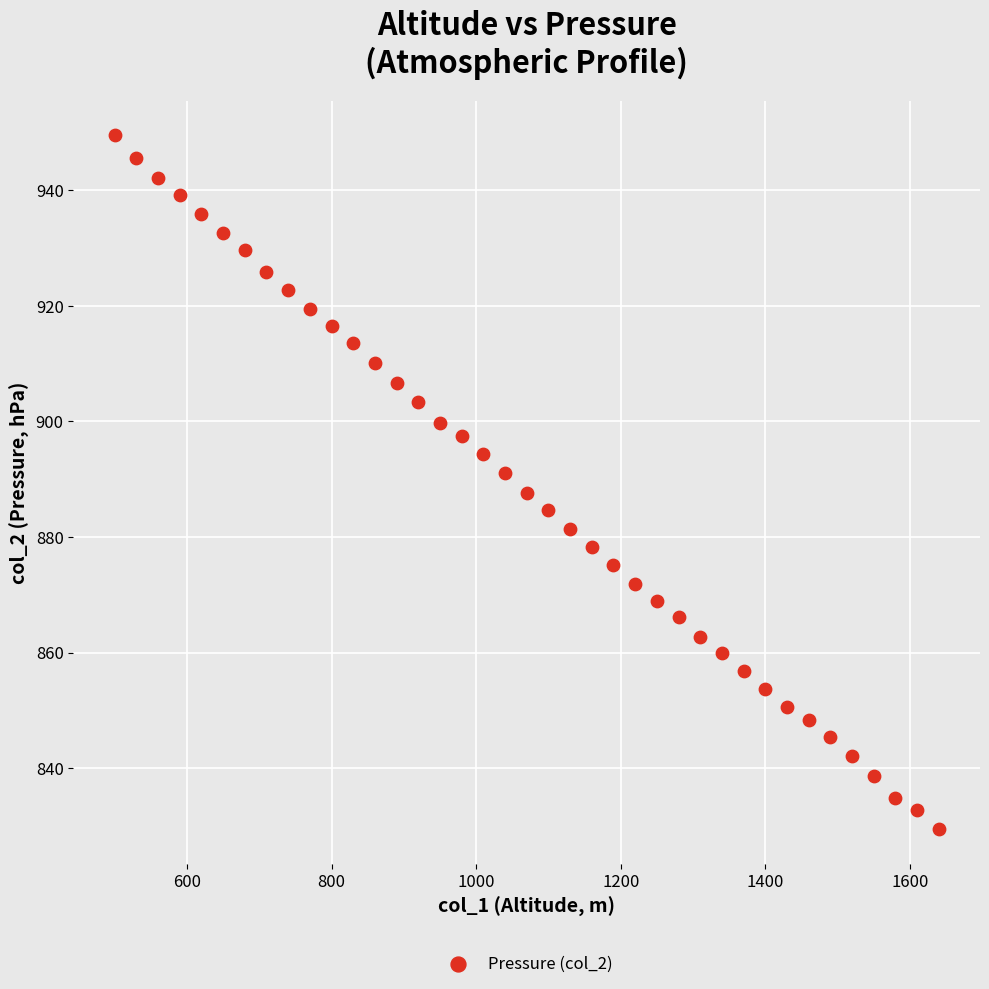

What is the range of X values (max minus min)?

1140.0